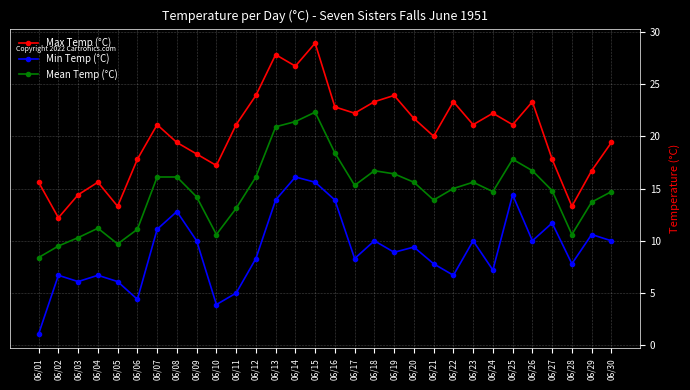

Which category has the highest value in the Mean Temp (°C) series?

06/15